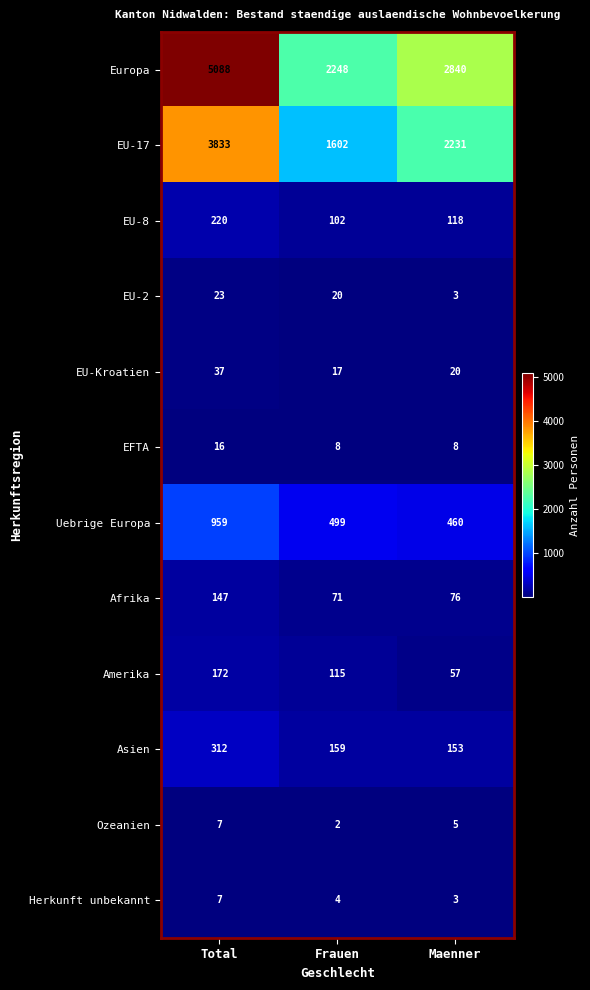

What is the difference between the Europa values at Frauen and Total?

2840